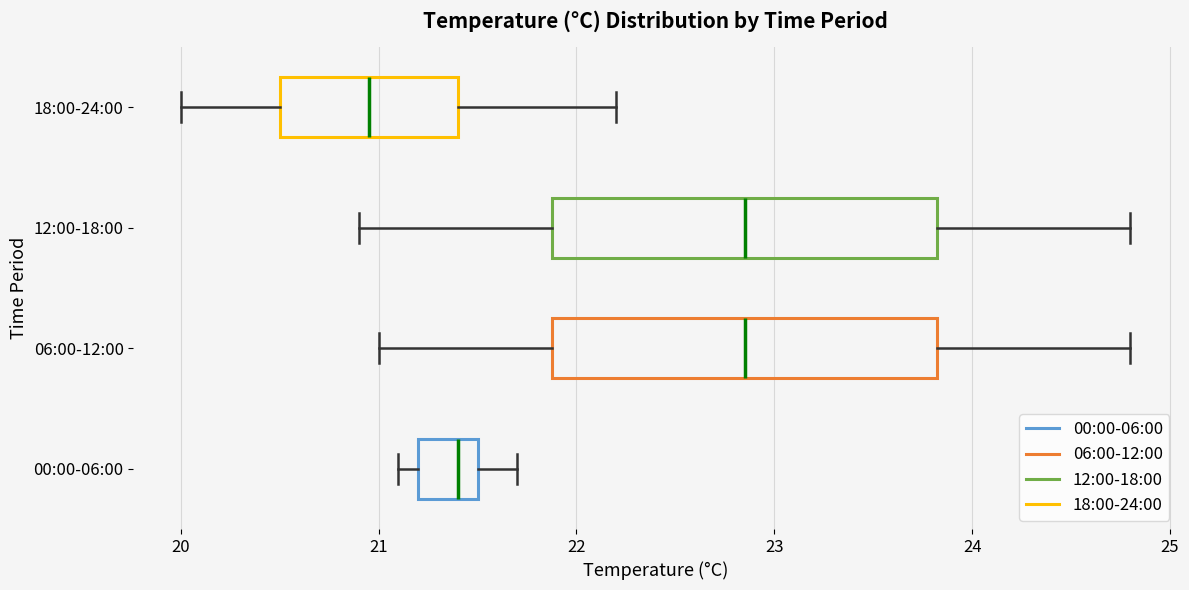

Which box's median line is the furthest to the left?

18:00-24:00